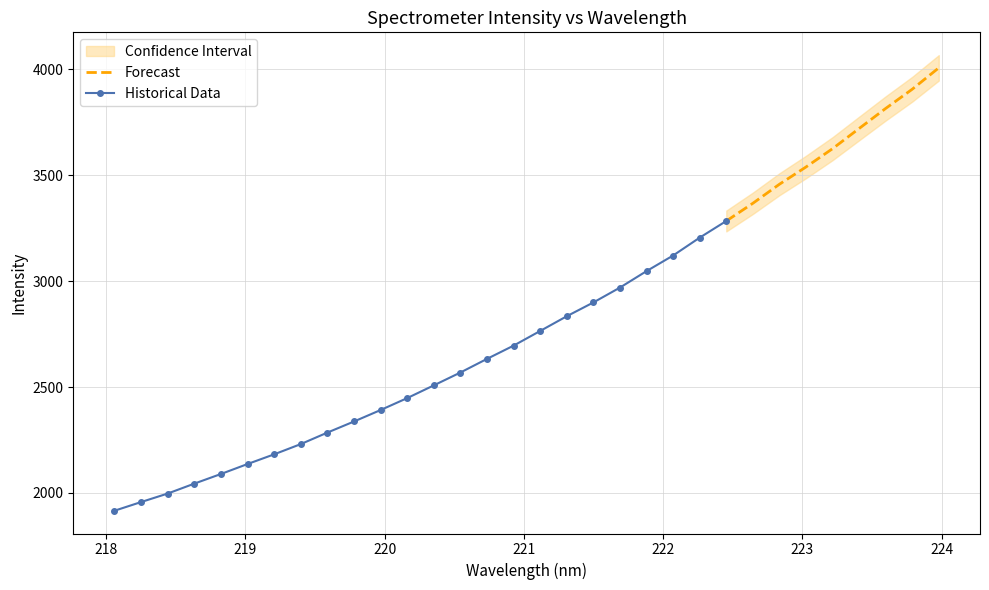

What position from the right is 223.7895?

2